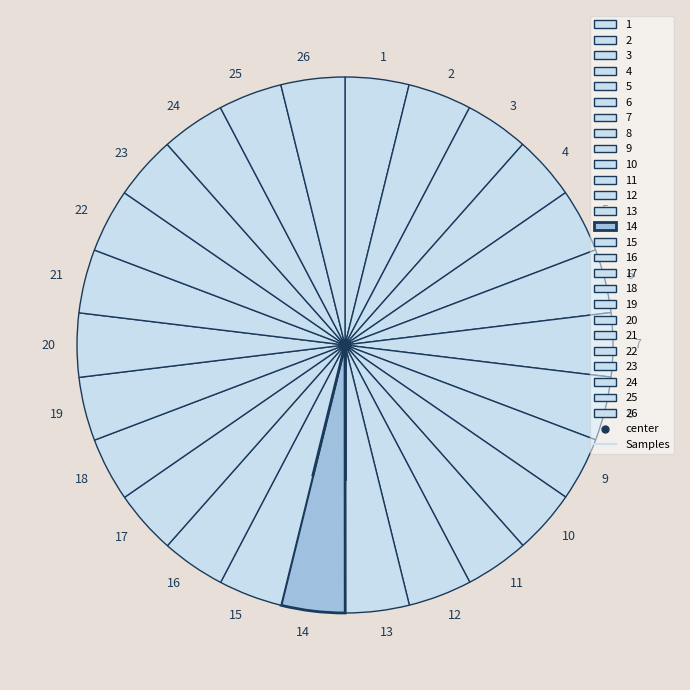

What is the ratio of the value at 23 to the value at 19?

1.0